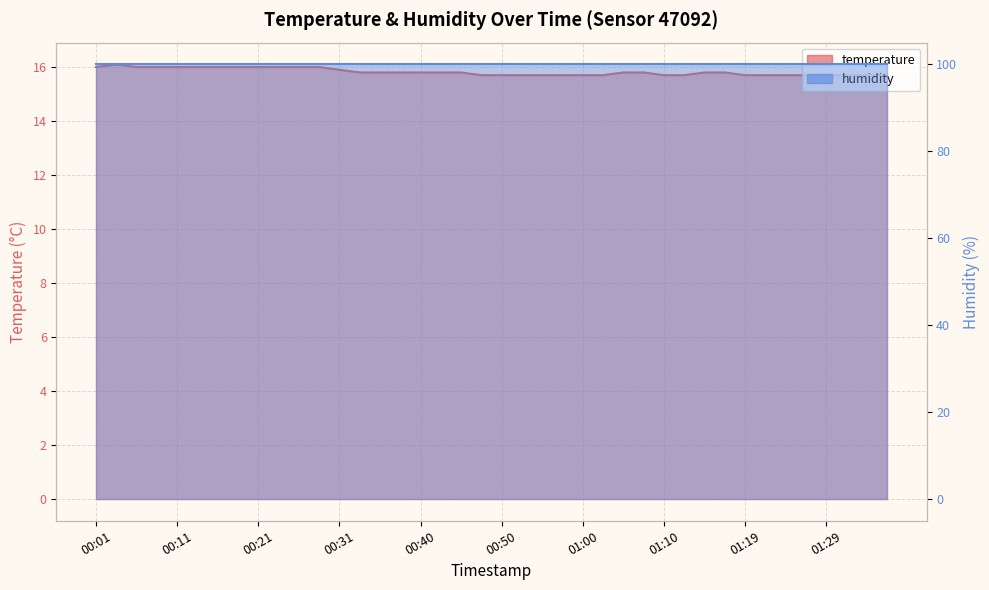

What is the label of the 7th point from the left?

00:16